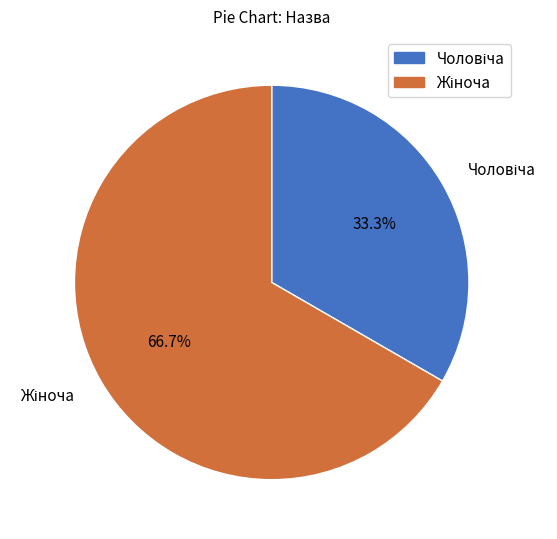

Is there a majority slice in this chart?

Yes